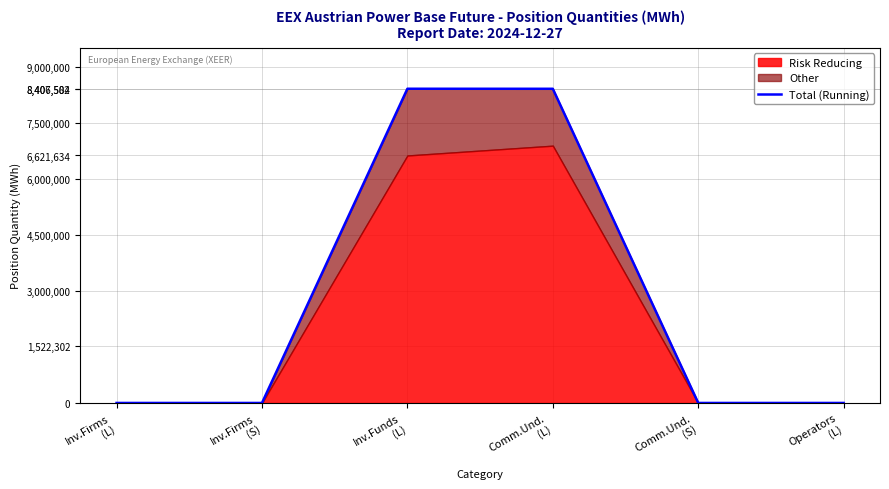

How many lines are shown in the chart?

1